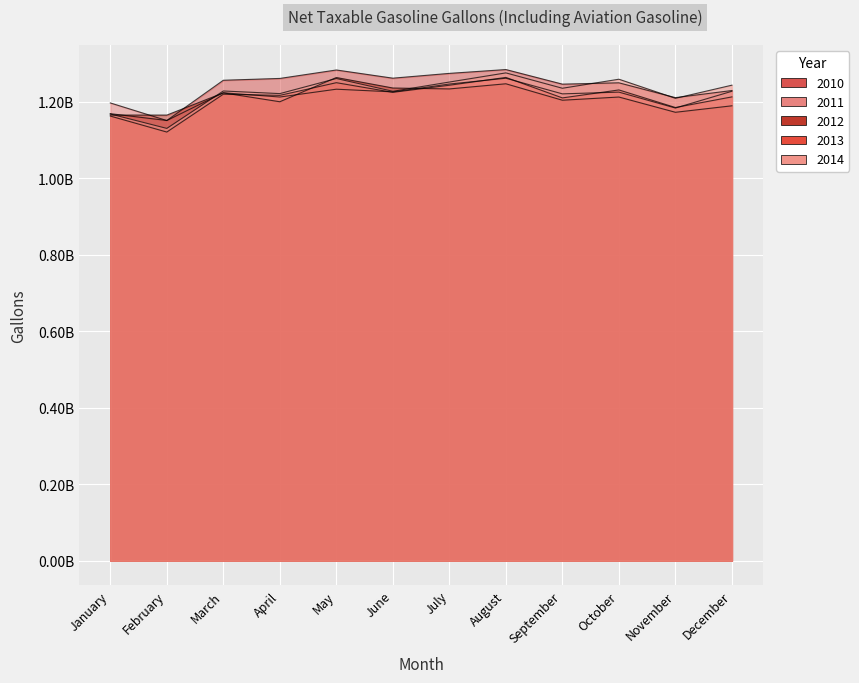

At which category is the sum across all series the highest?

August